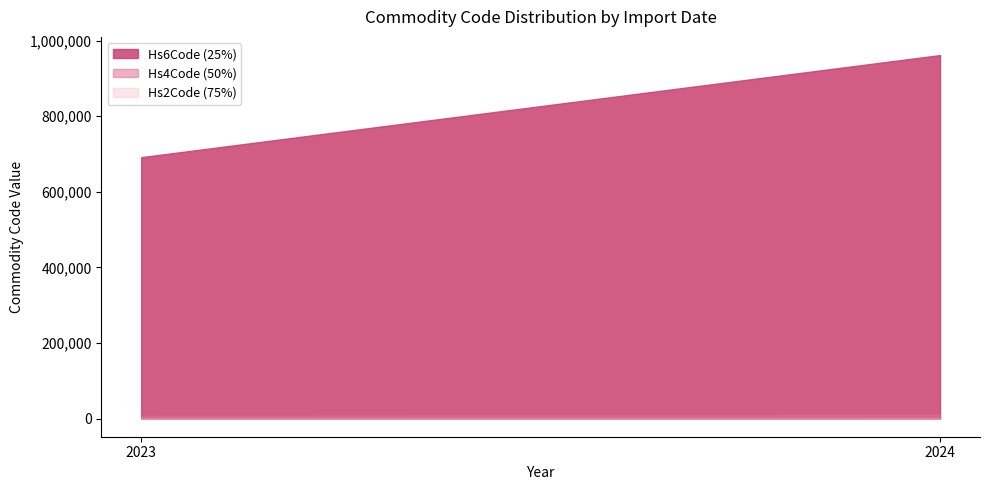

True or false: Hs6Code has more than 1 points higher than both neighbors.

False